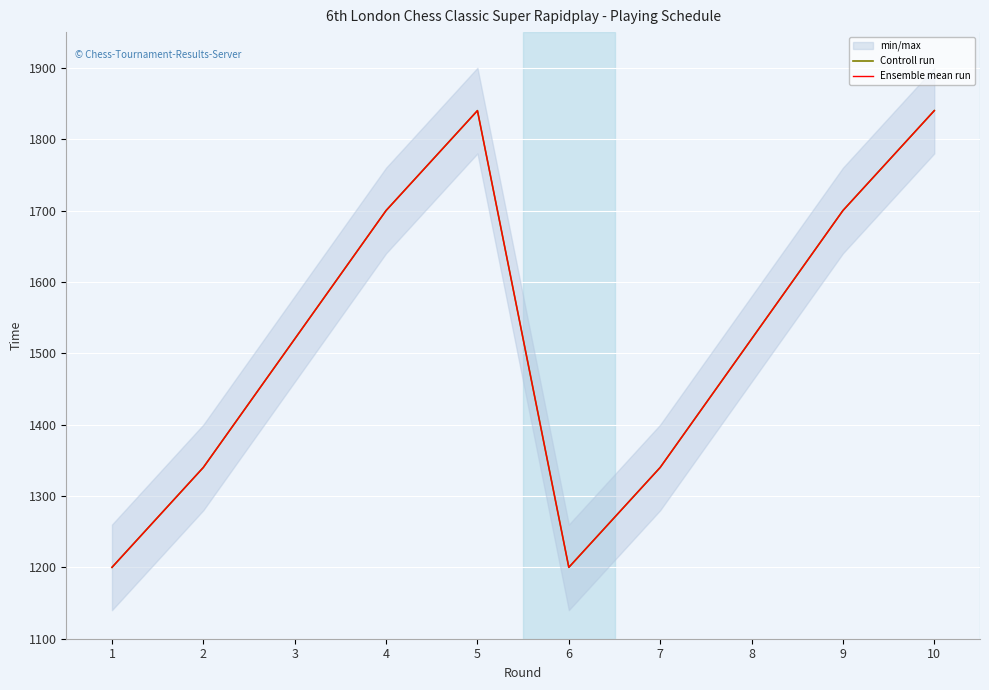

How many lines are shown in the chart?

2